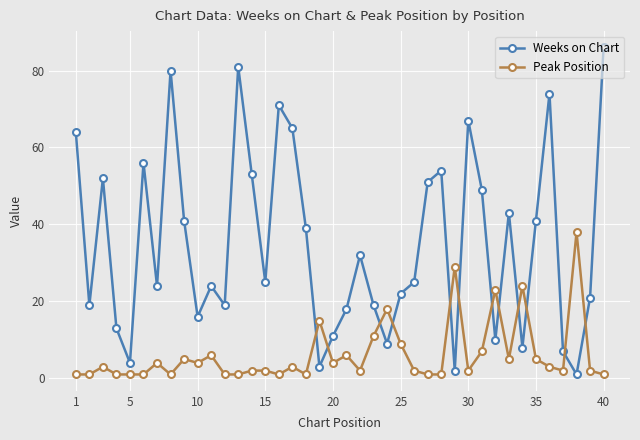

How many lines are shown in the chart?

2